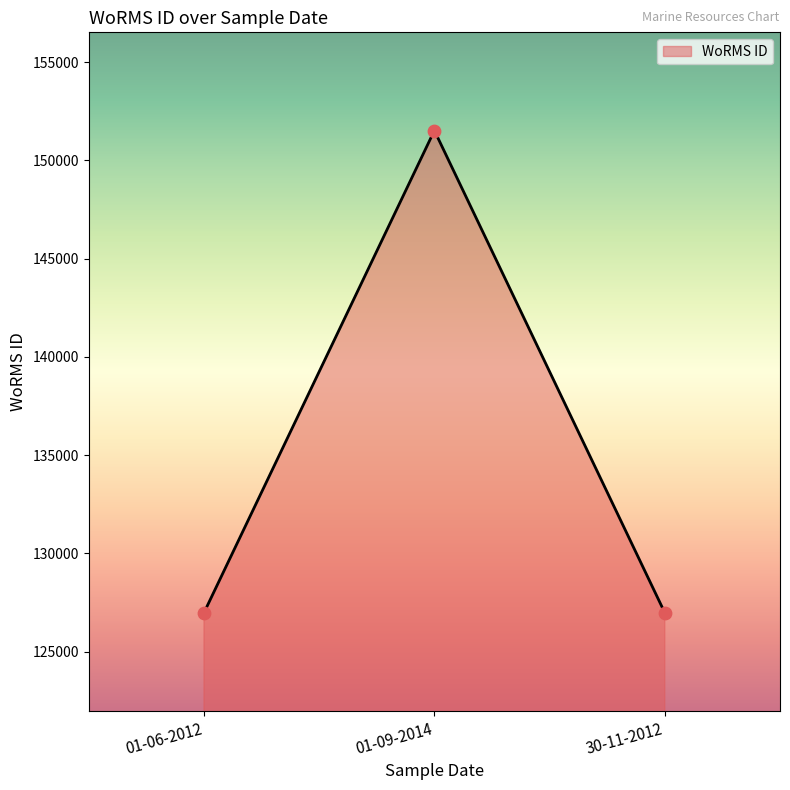

Approximately how many times larger is the value at 01-06-2012 compared to 30-11-2012?

1.0